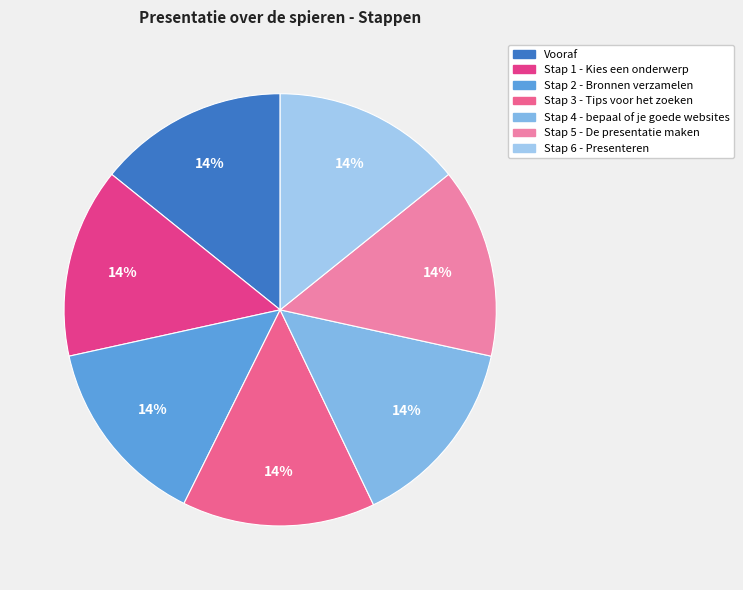

Do Stap 6 - Presenteren and Stap 3 - Tips voor het zoeken together represent more than half of the pie?

No